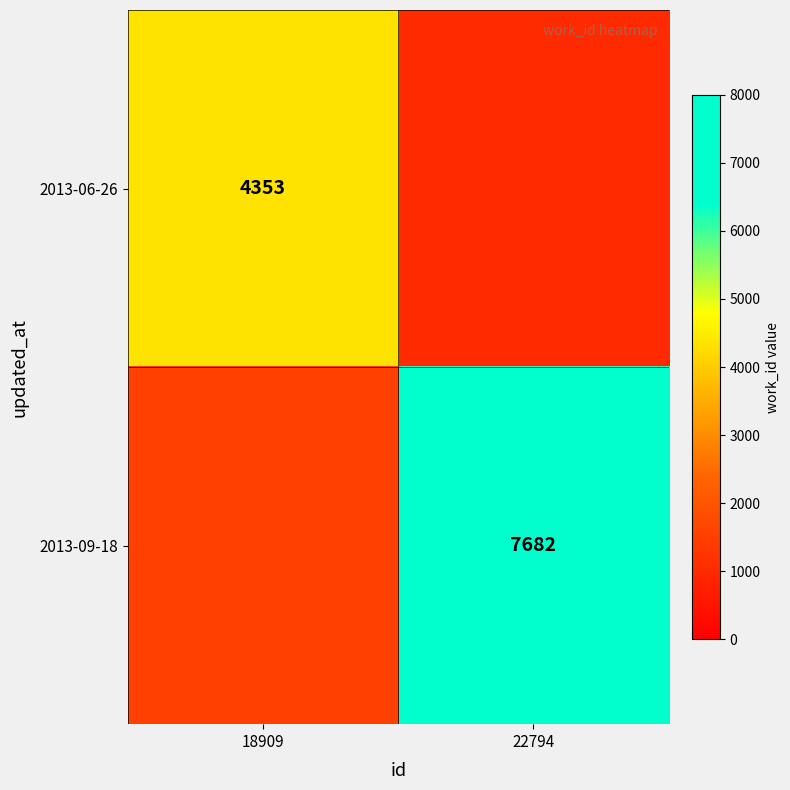

Is it true that 2013-09-18 equals 7682 at 22794?

True